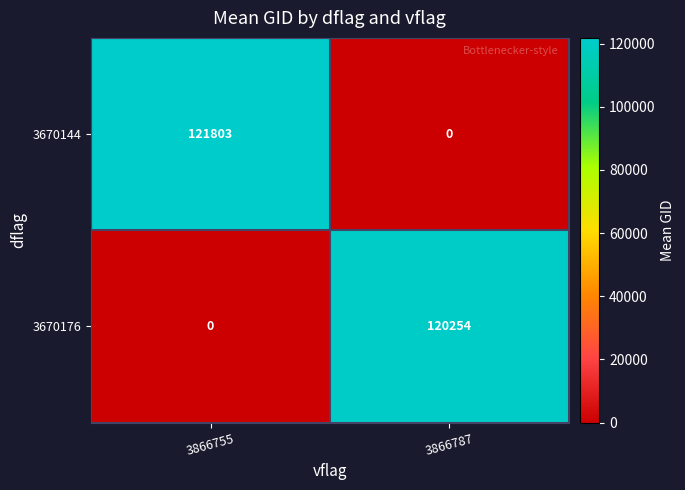

Which category has the lowest value in the 3670176 series?

3866755